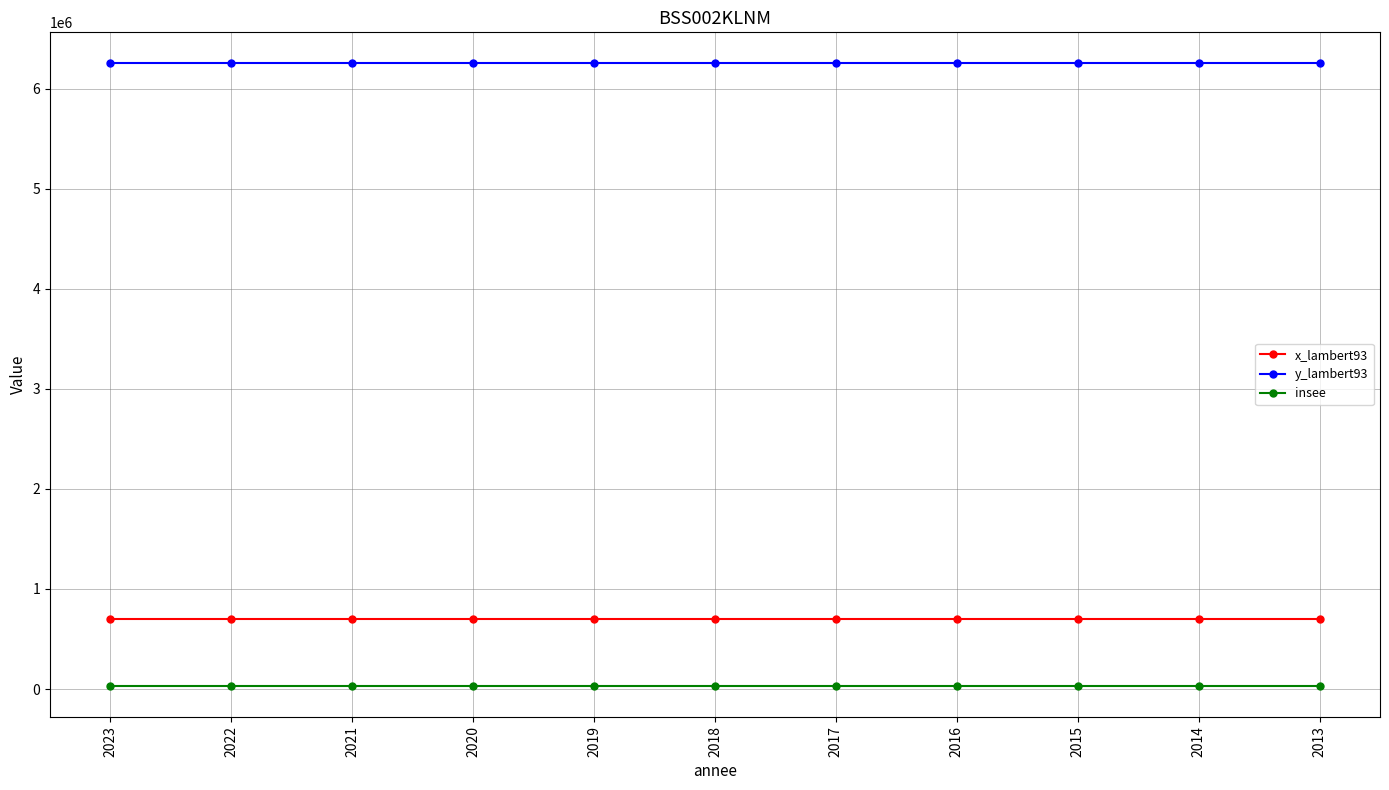

Is the value of x_lambert93 at 2014 greater than the value of y_lambert93 at 2018?

No